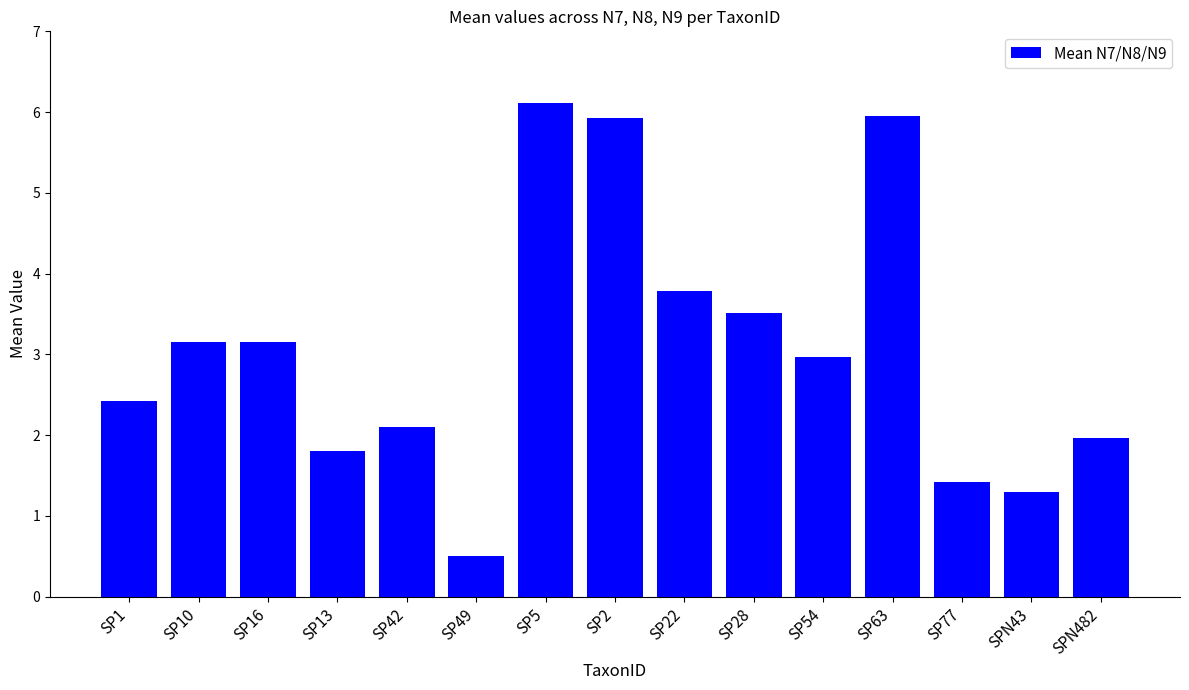

Which has a higher value, SP16 or SP63?

SP63